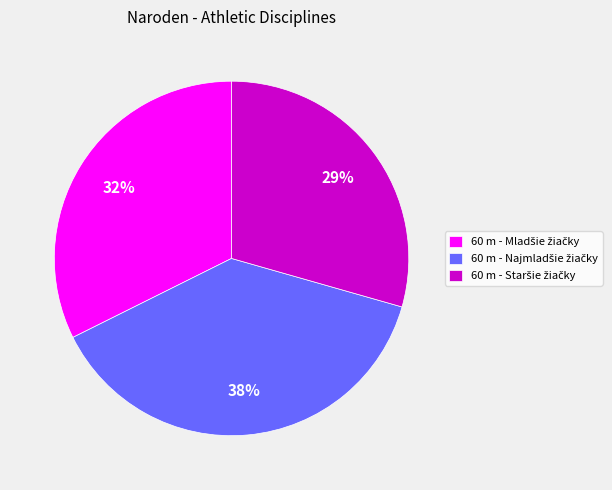

Is there a majority slice in this chart?

No